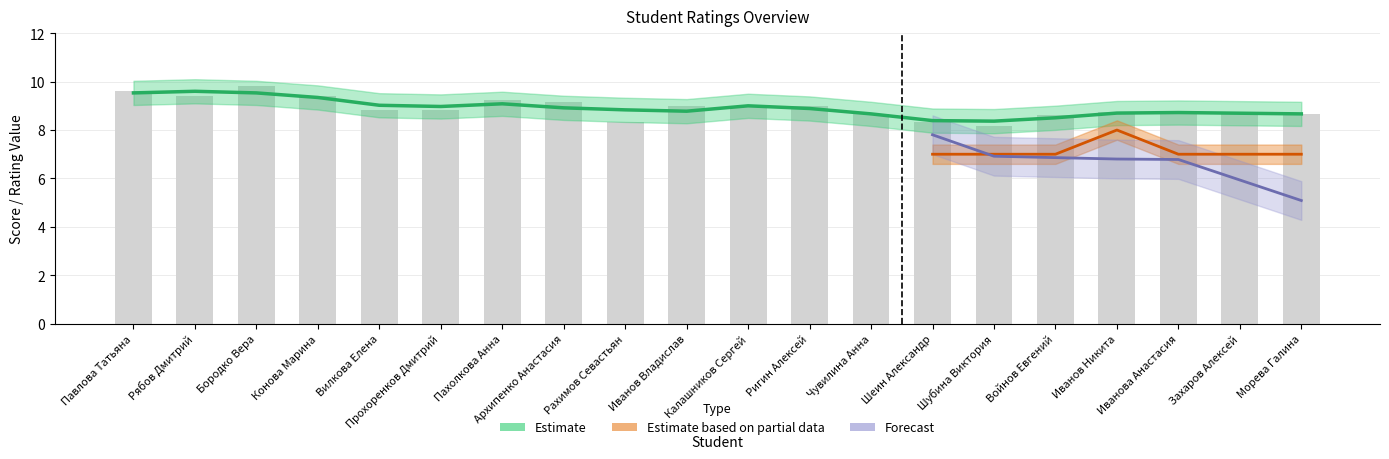

What position from the left is Бородко Вера?

3